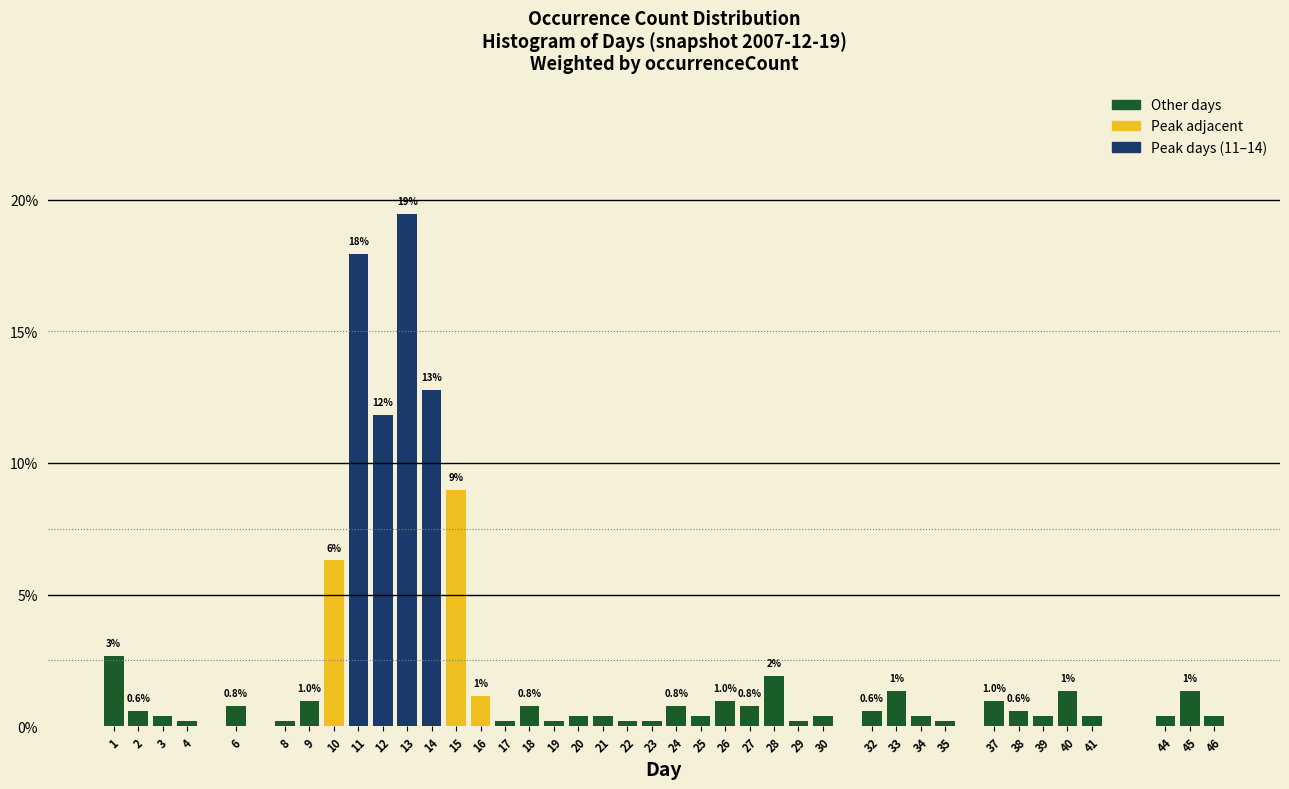

Between 46 and 8, which is larger?

46